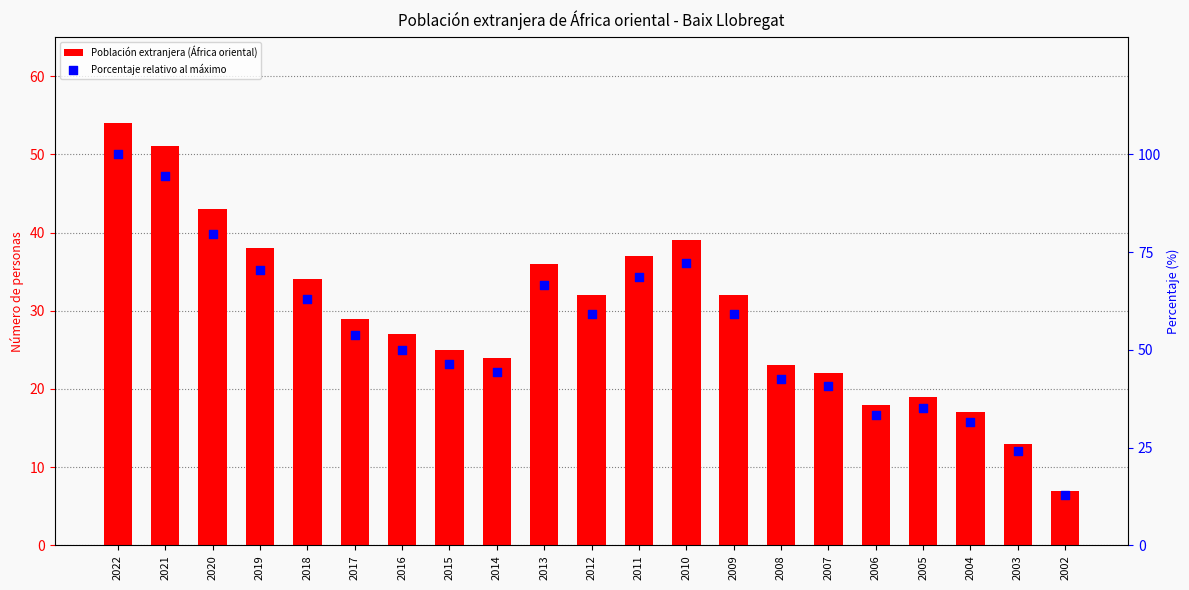

Which series contains the lowest Y value?

Población extranjera (África oriental)